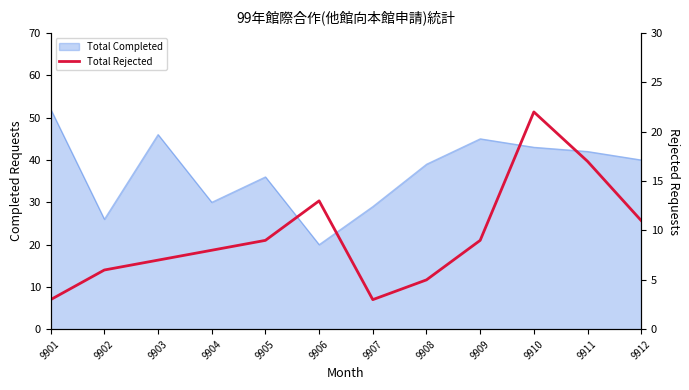

Is it true that the value at 9902 is 8?

False